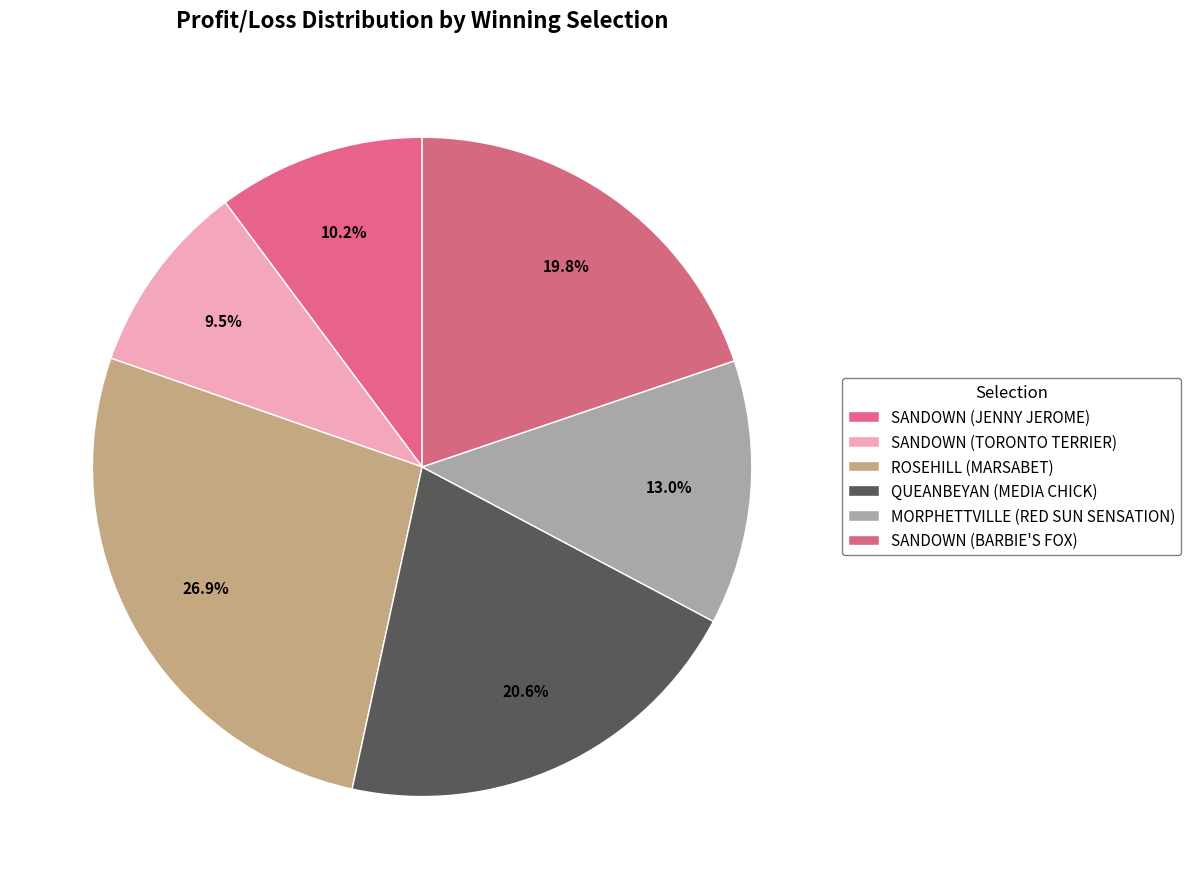

Is there a majority slice in this chart?

No